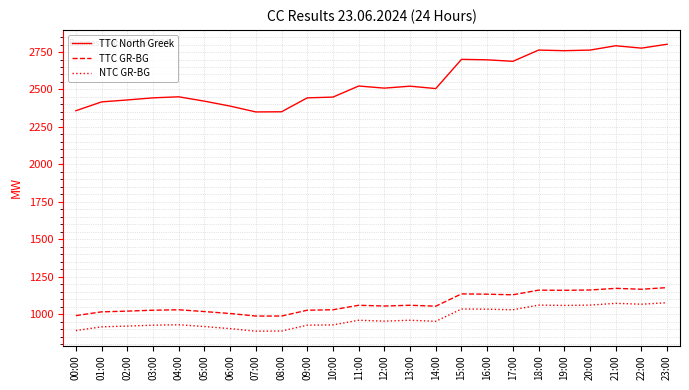

Which series has the widest spread of values?

TTC North Greek